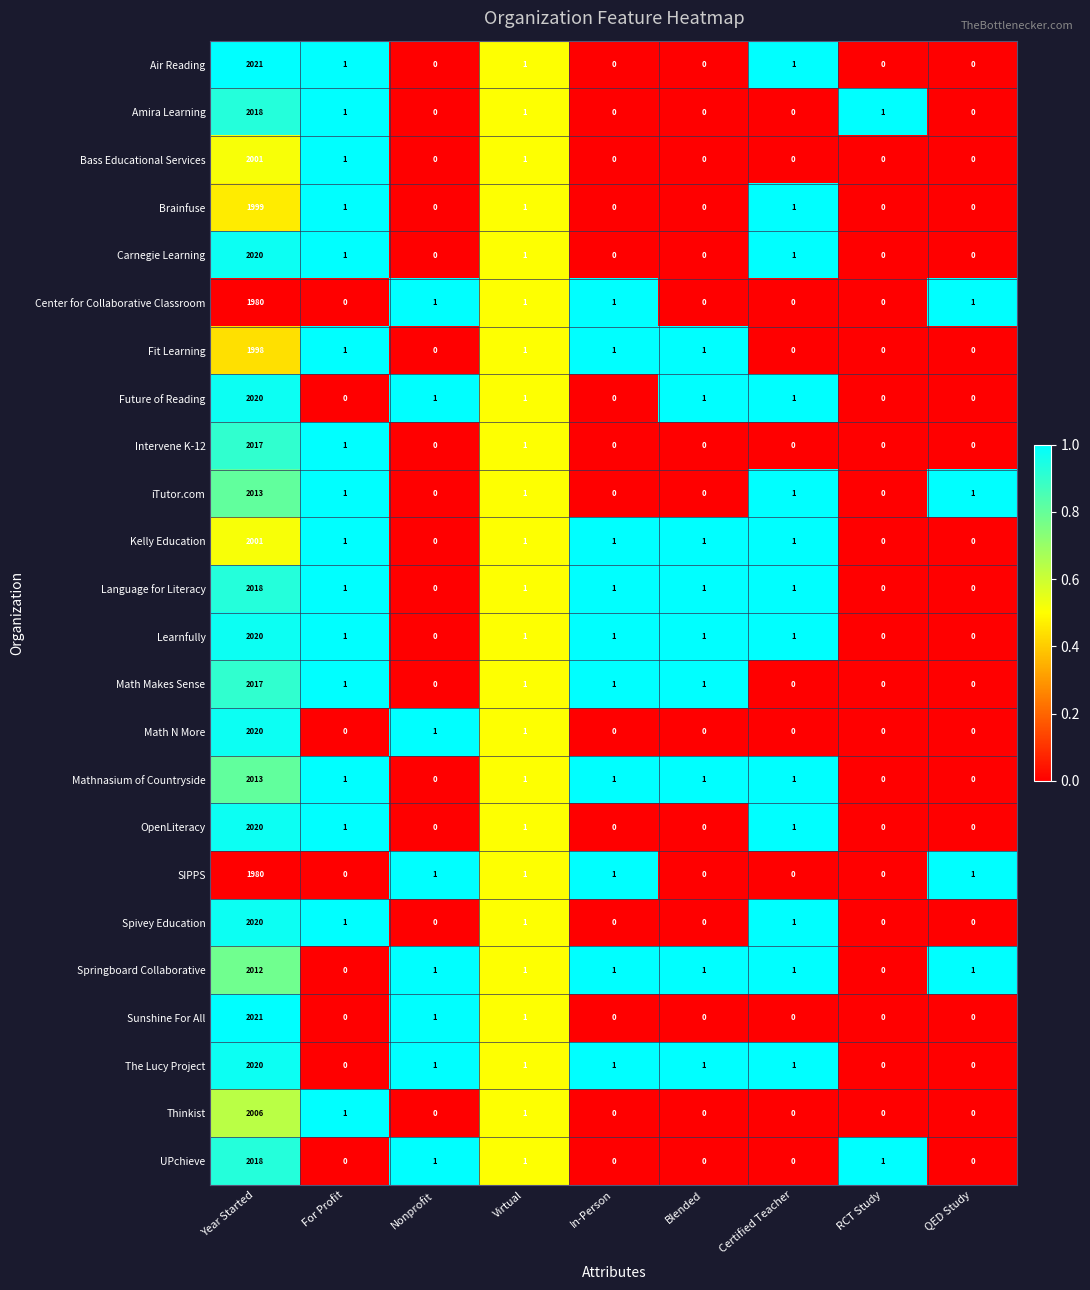

Is the value of Mathnasium of Countryside at Blended greater than the value of Thinkist at In-Person?

Yes